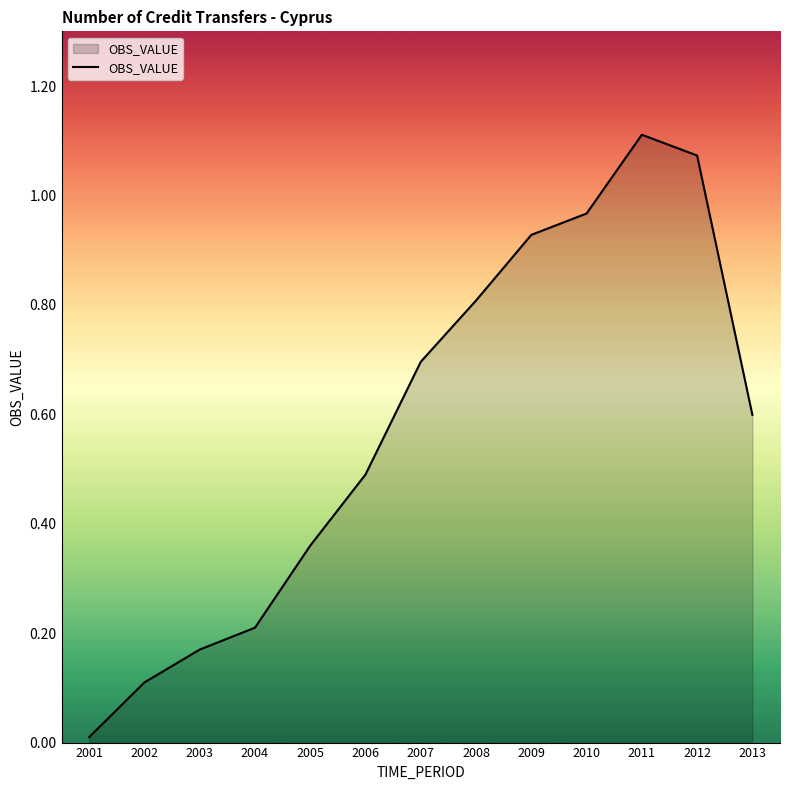

Is it true that the value at 2002 is 0.1?

True